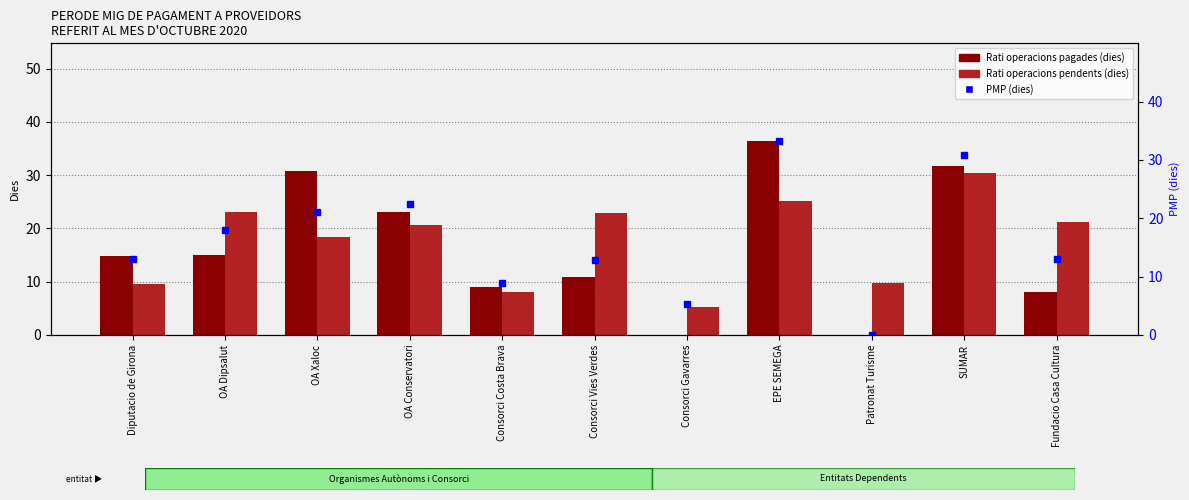

Reading left to right, what are all the values shown in this chart?

Rati operacions pagades (dies): 14.9	15.0	30.8	23.2	9.0	10.8	0.0	36.5	0.0	31.7	8.1
Rati operacions pendents (dies): 9.6	23.0	18.4	20.7	8.0	22.9	5.2	25.2	9.7	30.4	21.2
PMP (dies): 13.1	17.9	21.1	22.5	9.0	12.9	5.2	33.3	0.0	30.9	13.1